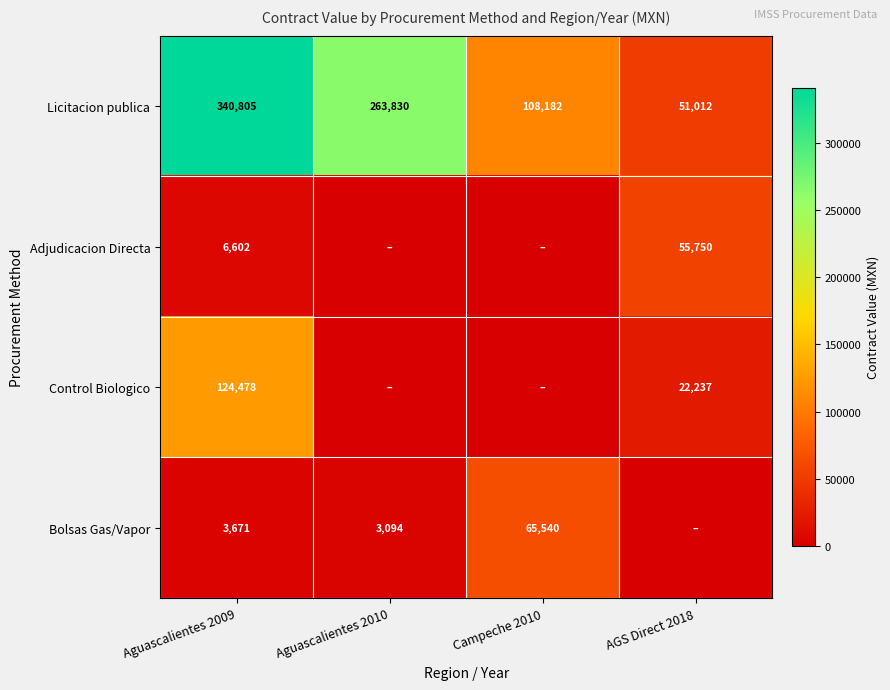

Which category has the lowest value in the Licitacion publica series?

AGS Direct 2018